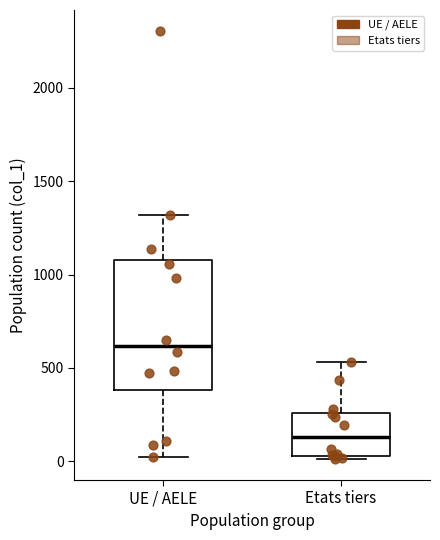

Where is the upper edge of the box for UE / AELE on the y-axis? The values are not printed on the chart, so give them approximately, as read against the axis.

1100